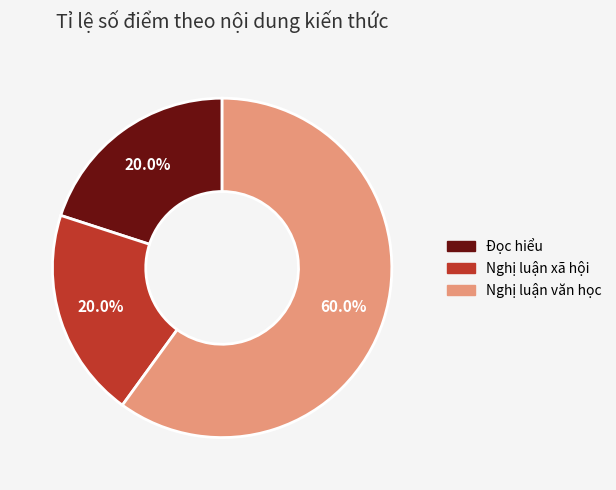

To the nearest percent, what is the combined percentage of Nghị luận xã hội and Nghị luận văn học?

80%